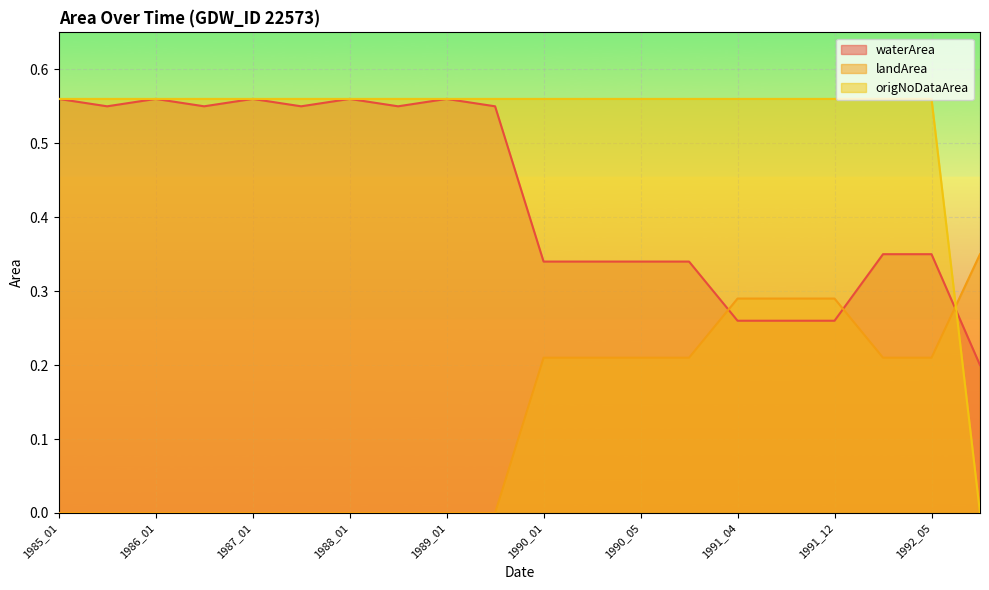

In waterArea, how many points are lower than both neighbors (excluding endpoints)?

4